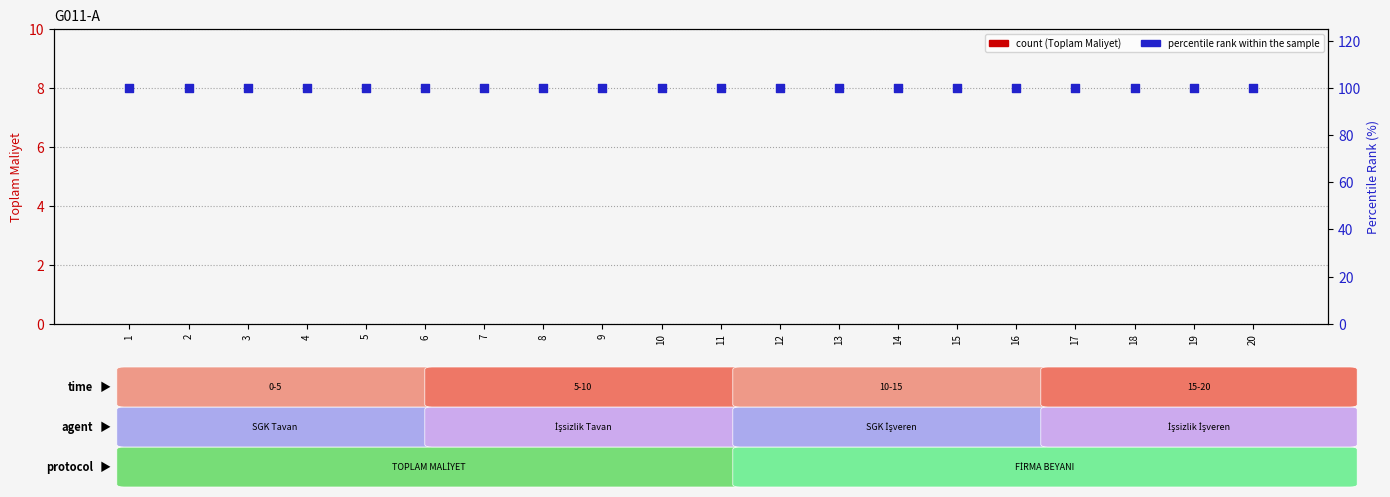

Which series reaches the maximum Y coordinate?

percentile rank within the sample